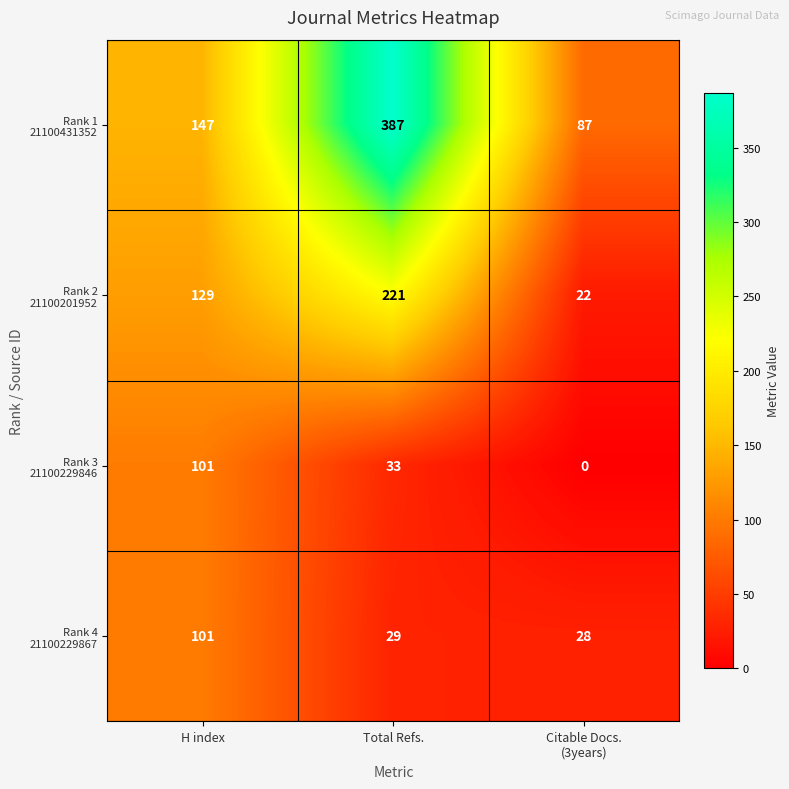

What is the spread (max minus min) of values at Total Refs.?

358